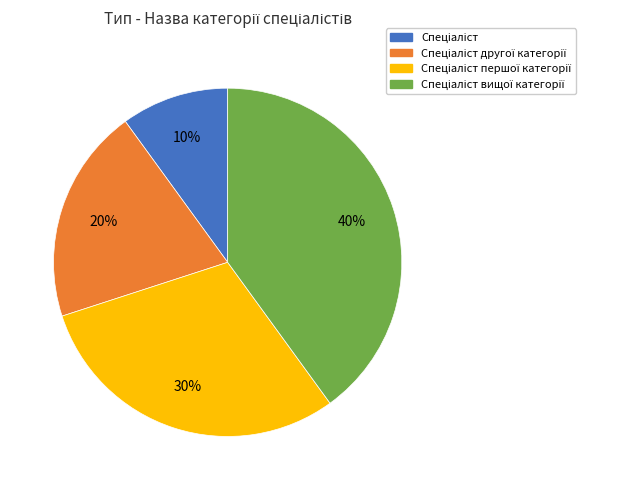

To the nearest percent, what is the difference between the largest and smallest slice percentages?

30%